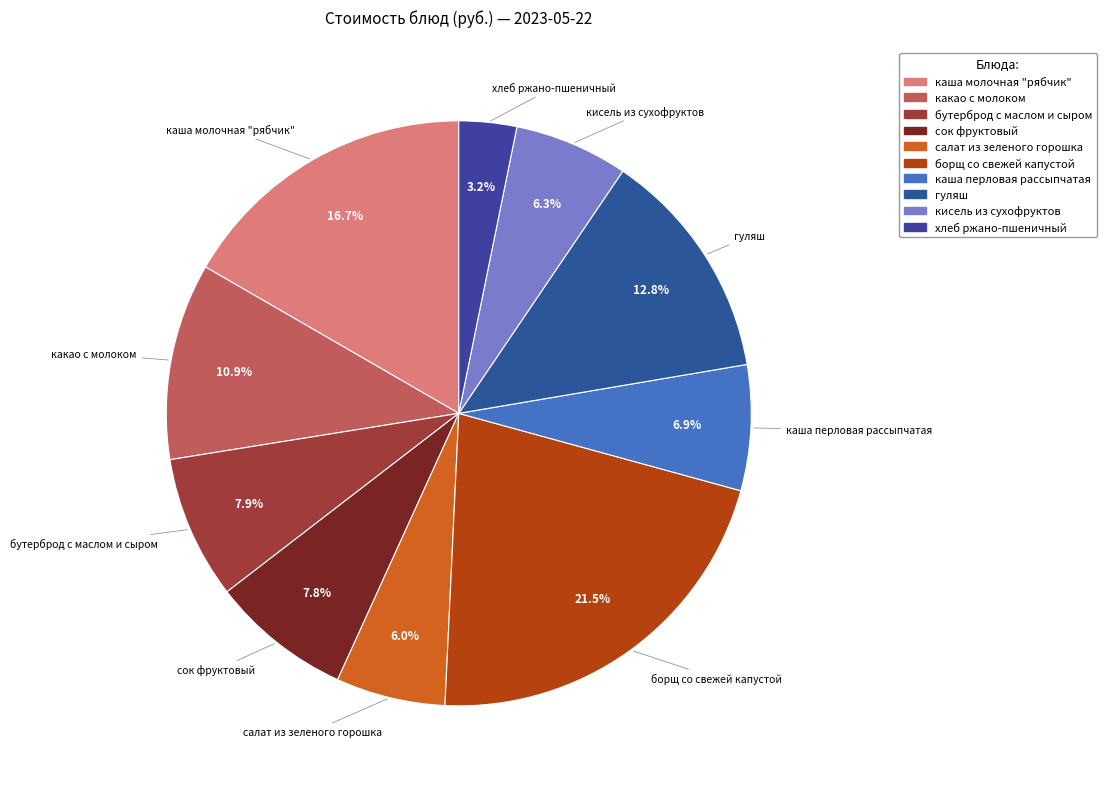

What percentage is NOT represented by сок фруктовый?

92.2%